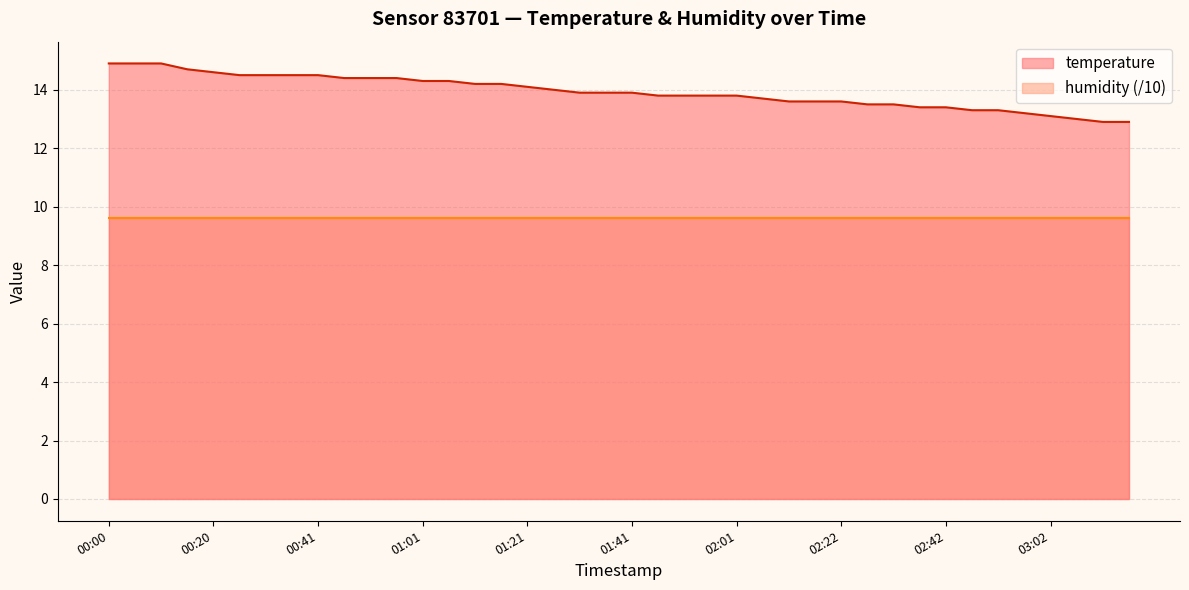

Rank the categories by value from lowest to highest.

03:12, 03:17, 03:07, 03:02, 02:57, 02:47, 02:52, 02:37, 02:42, 02:27, 02:32, 02:12, 02:17, 02:22, 02:06, 01:46, 01:51, 01:56, 02:01, 01:31, 01:36, 01:41, 01:26, 01:21, 01:11, 01:16, 01:01, 01:06, 00:46, 00:51, 00:56, 00:25, 00:31, 00:36, 00:41, 00:20, 00:15, 00:00, 00:05, 00:10